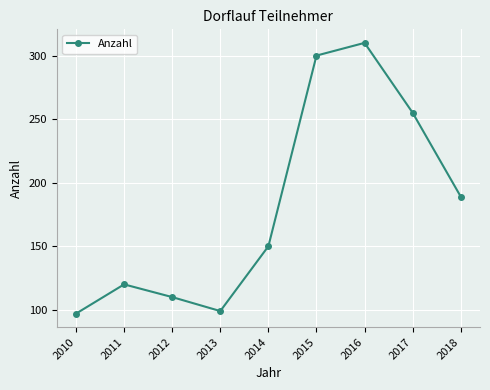

Reading right to left, what are all the values shown in this chart?

189	255	310	300	150	99	110	120	97